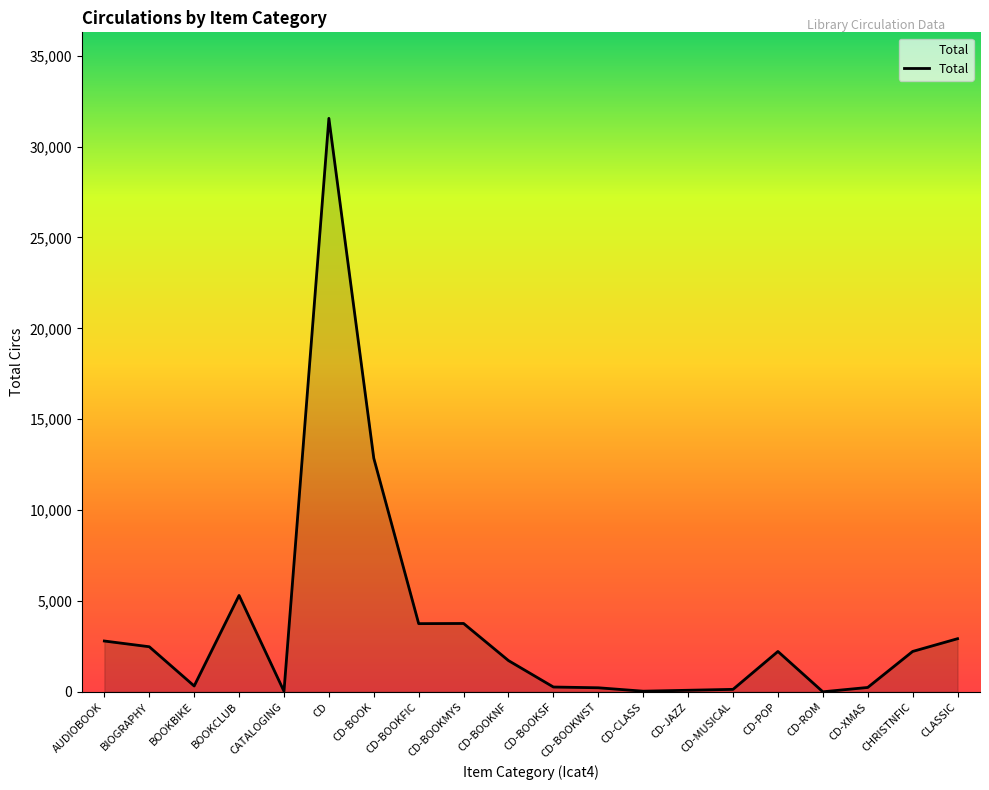

Which has a higher value, CD-XMAS or CD?

CD